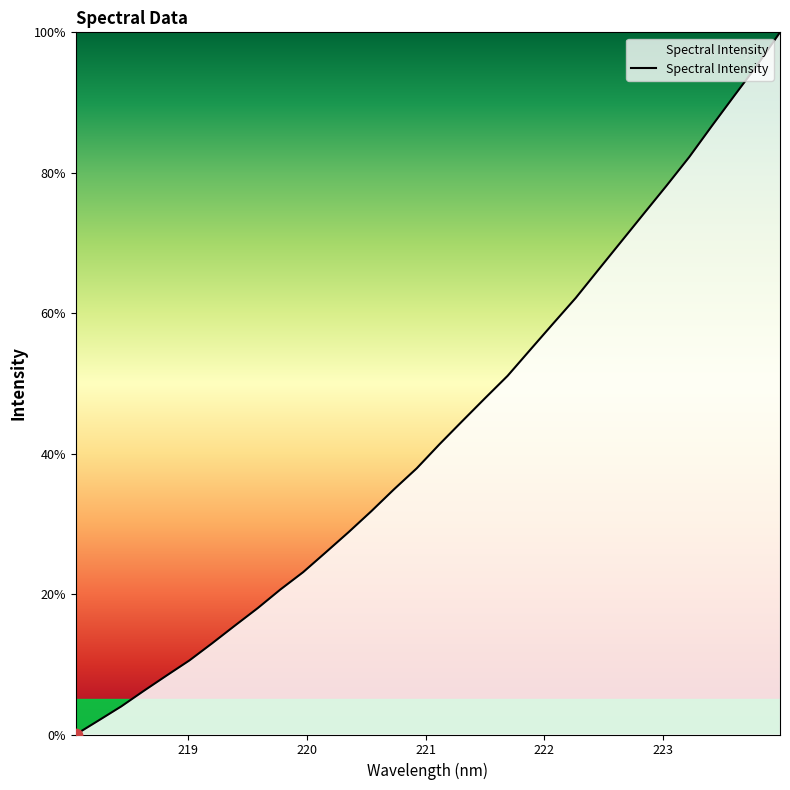

What is the greatest value displayed?

100.0